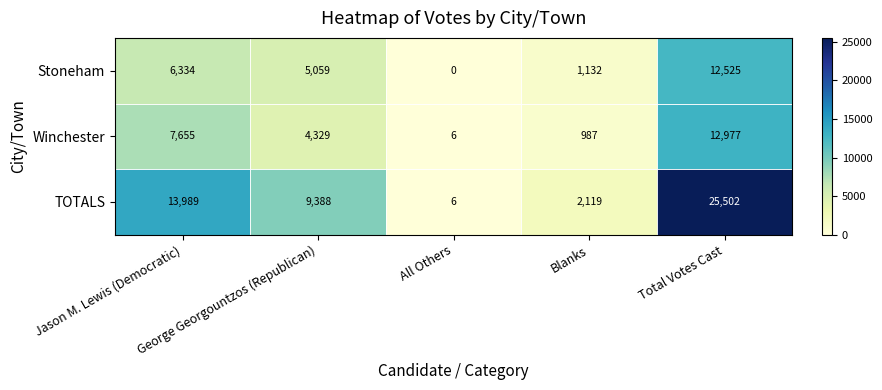

Which series has the largest total across all categories?

TOTALS